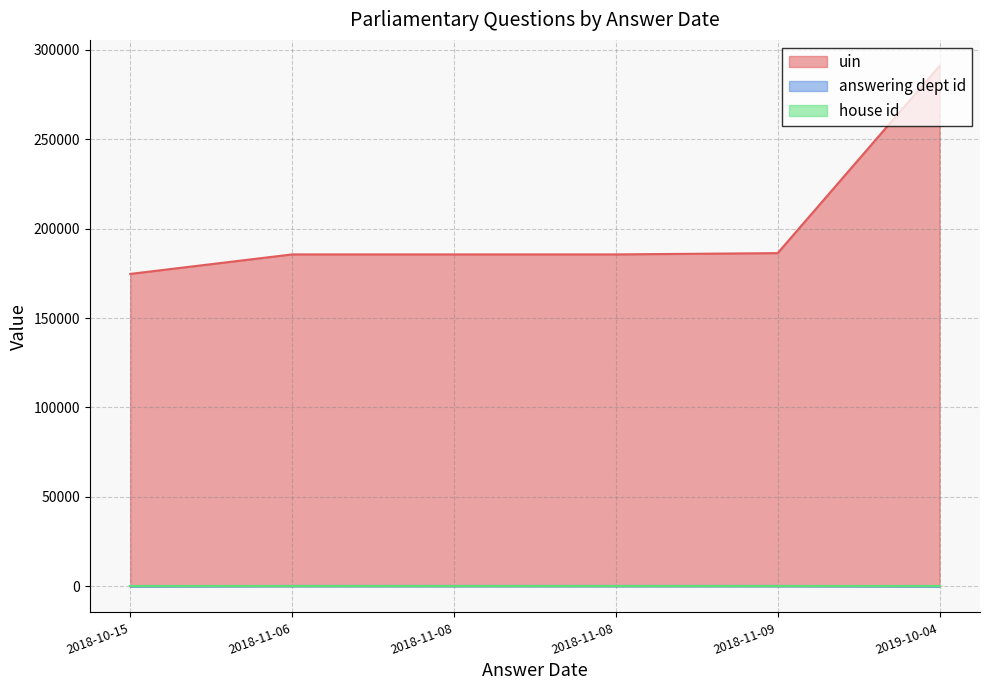

What is the highest value of the uin series?

290936